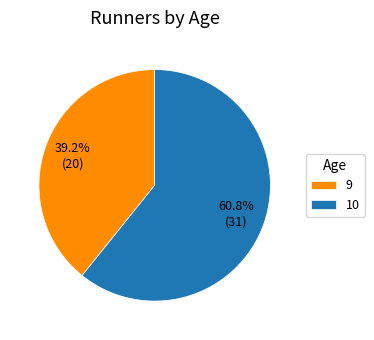

Which slice represents more than half of the pie?

10